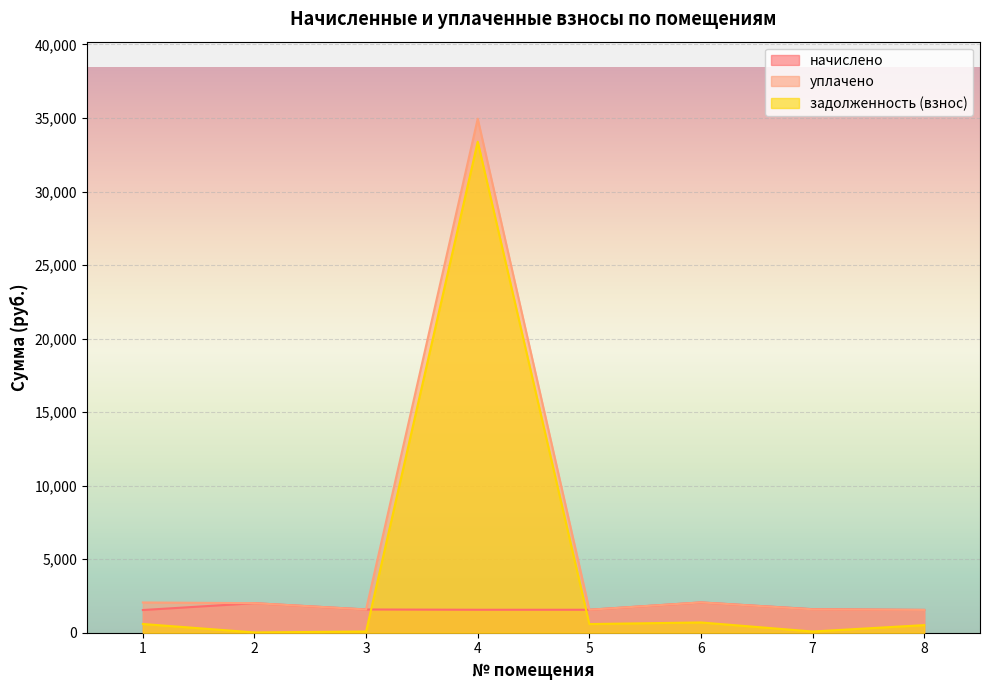

How many intersections are there between начислено and задолженность (взнос)?

2